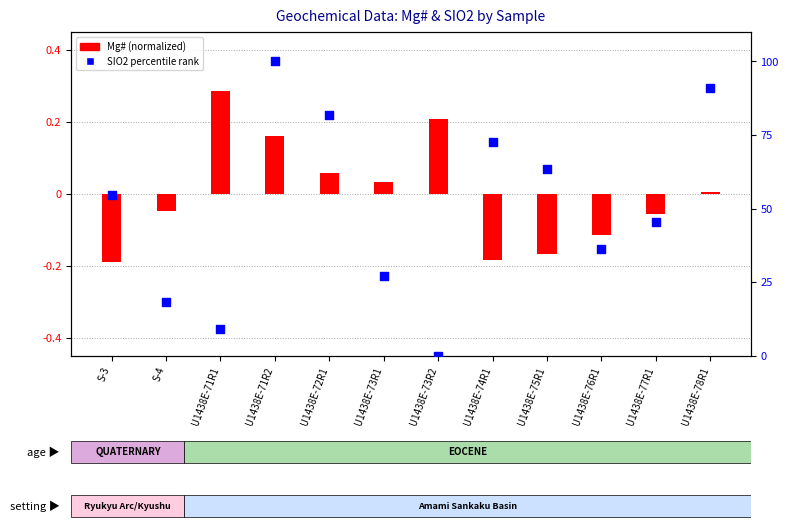

At which category is the sum across all series the highest?

U1438E-71R2